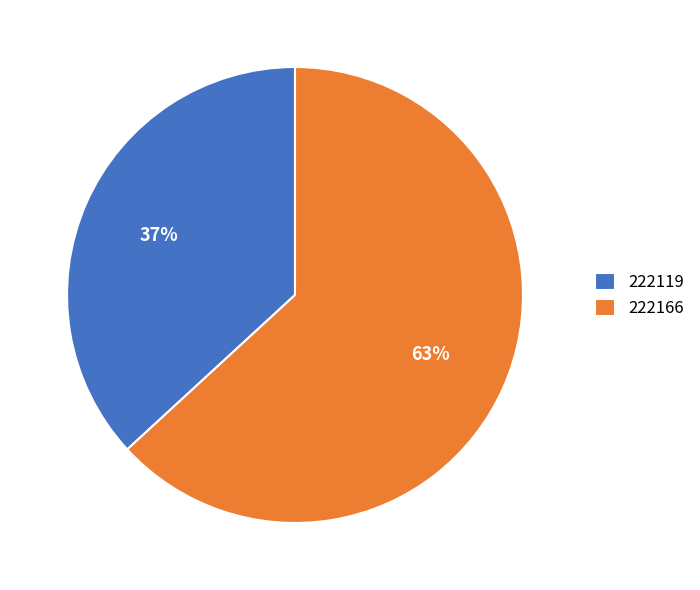

To the nearest percent, what percentage of the pie is 222119?

37%